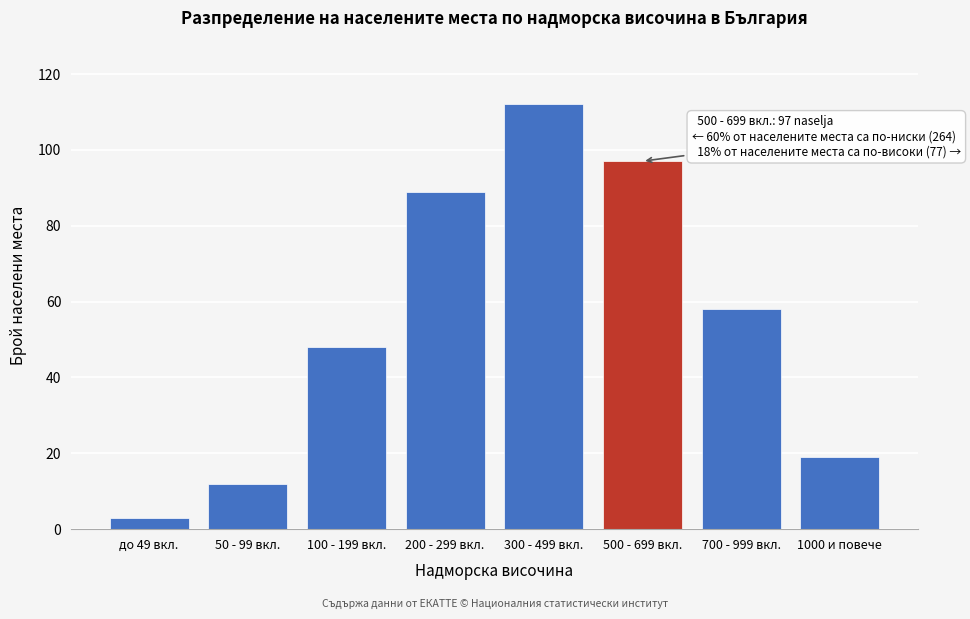

Reading left to right, extract all data points from this chart.

3	12	48	89	112	97	58	19